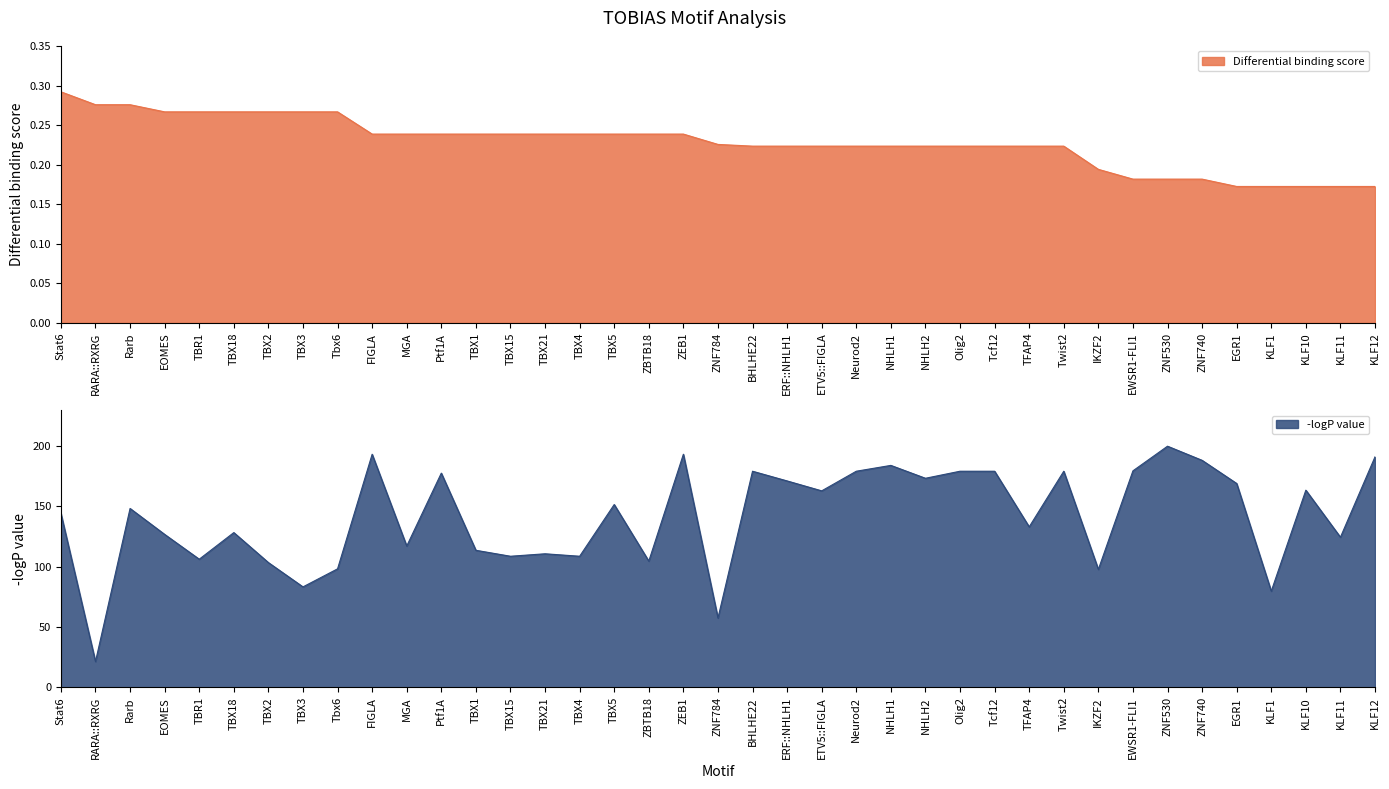

Reading right to left, transcribe all the data shown in this chart.

Differential binding score: 0.2	0.2	0.2	0.2	0.2	0.2	0.2	0.2	0.2	0.2	0.2	0.2	0.2	0.2	0.2	0.2	0.2	0.2	0.2	0.2	0.2	0.2	0.2	0.2	0.2	0.2	0.2	0.2	0.2	0.2	0.3	0.3	0.3	0.3	0.3	0.3	0.3	0.3	0.3
-logP value: 190.8	124.3	163.2	79.6	168.7	187.9	199.6	179.2	97.6	178.9	132.8	178.9	178.9	173.1	183.7	178.9	162.6	170.8	178.9	57.4	192.9	104.5	151.3	108.5	110.6	108.5	113.4	177.3	117.0	192.9	98.1	83.2	103.3	128.1	106.1	126.6	148.1	21.3	144.0